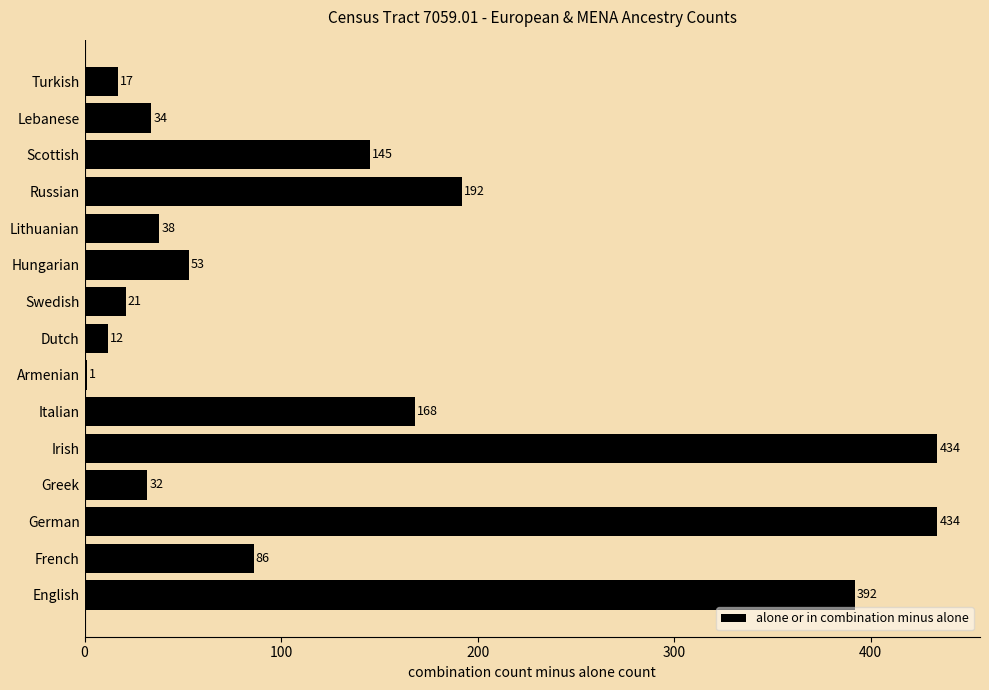

The value at German is 434. True or false?

True